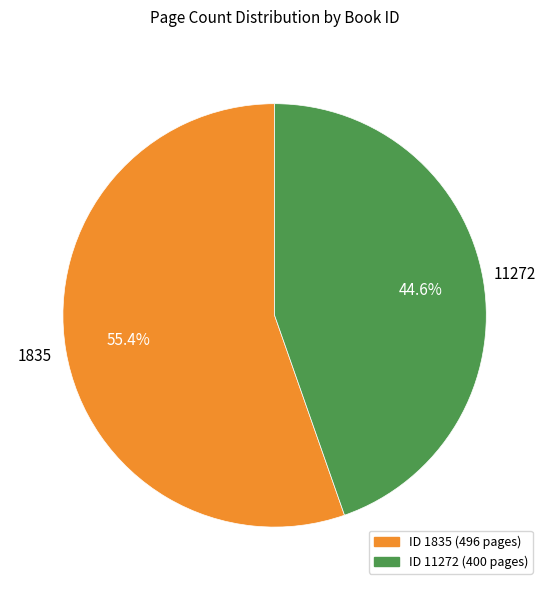

Is there a majority slice in this chart?

Yes